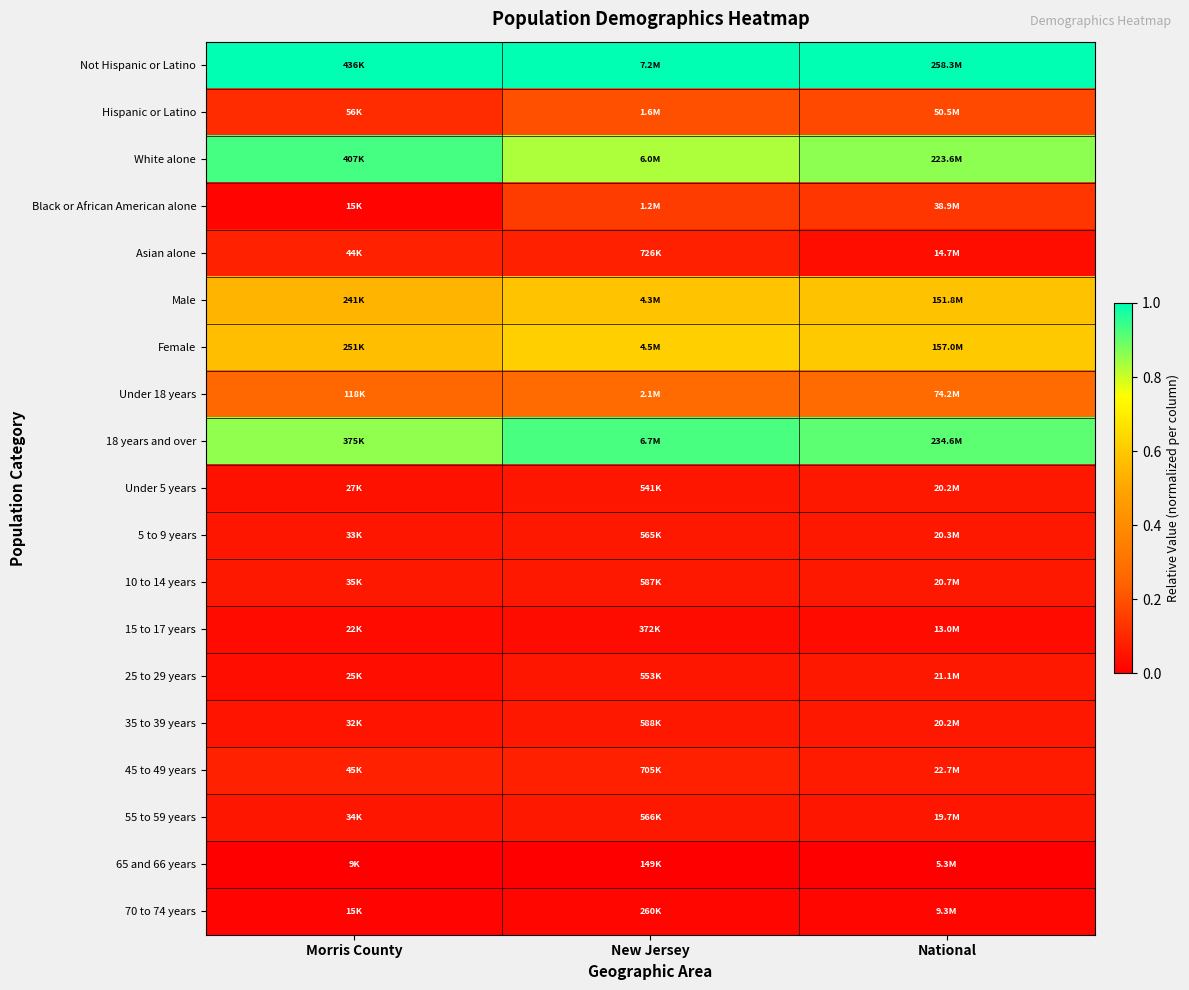

How many categories are shown in the chart?

3